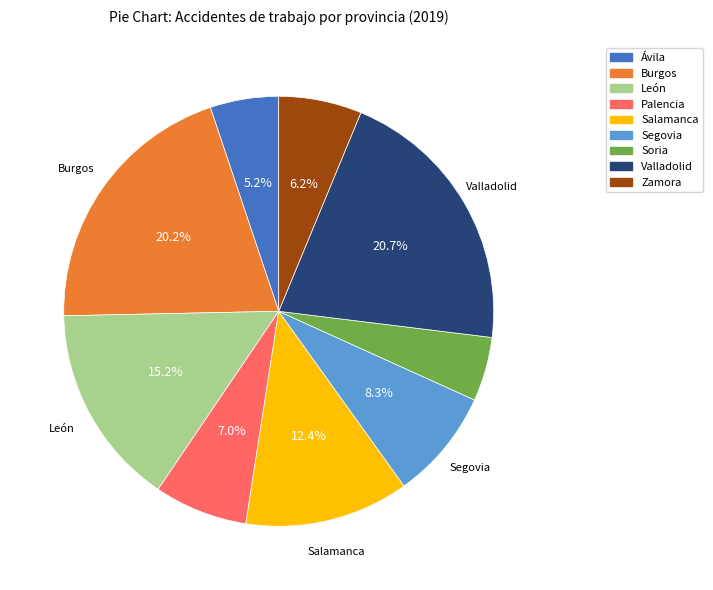

How many segments does this pie chart have?

9